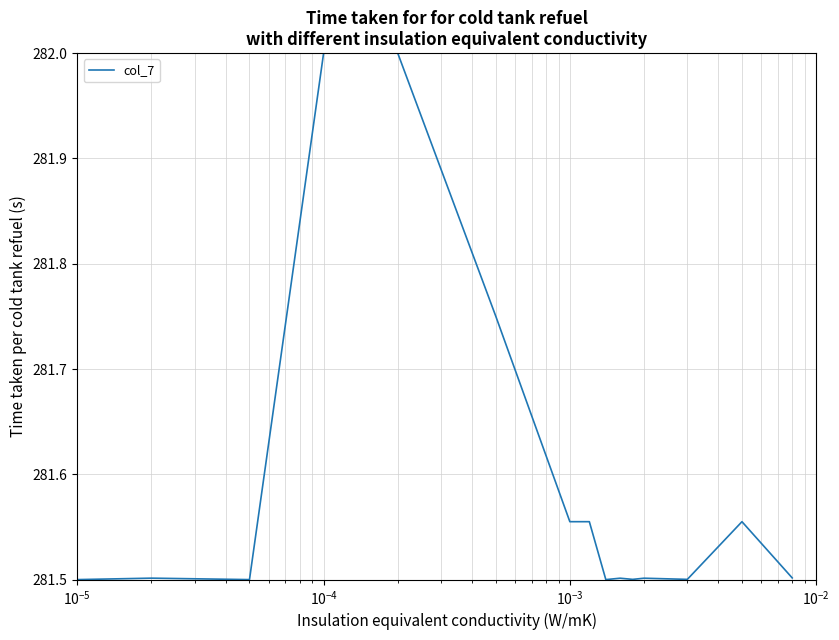

How many values are between 281 and 282?

15